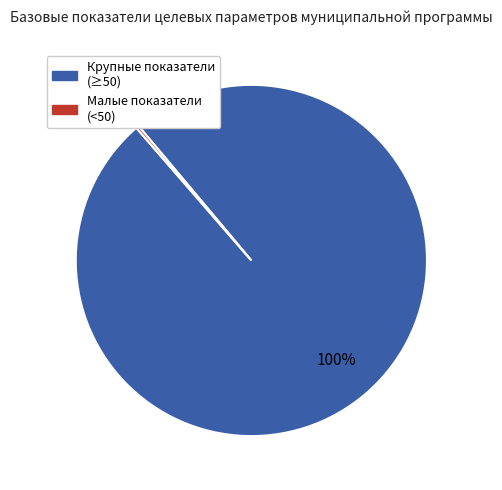

To the nearest percent, what is the average slice percentage?

50%